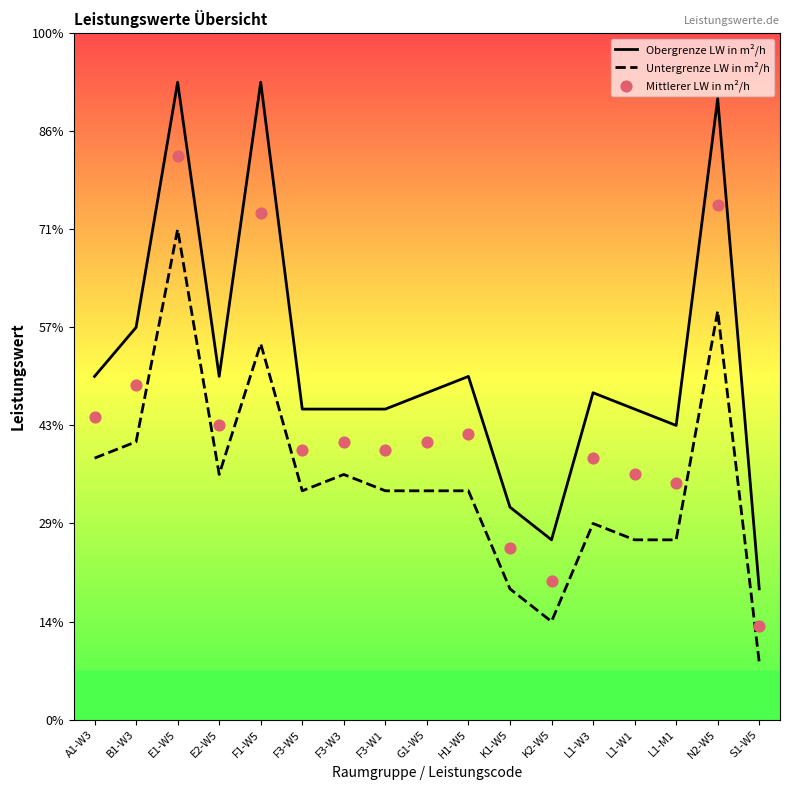

Which series reaches the maximum Y coordinate?

Obergrenze LW in m²/h